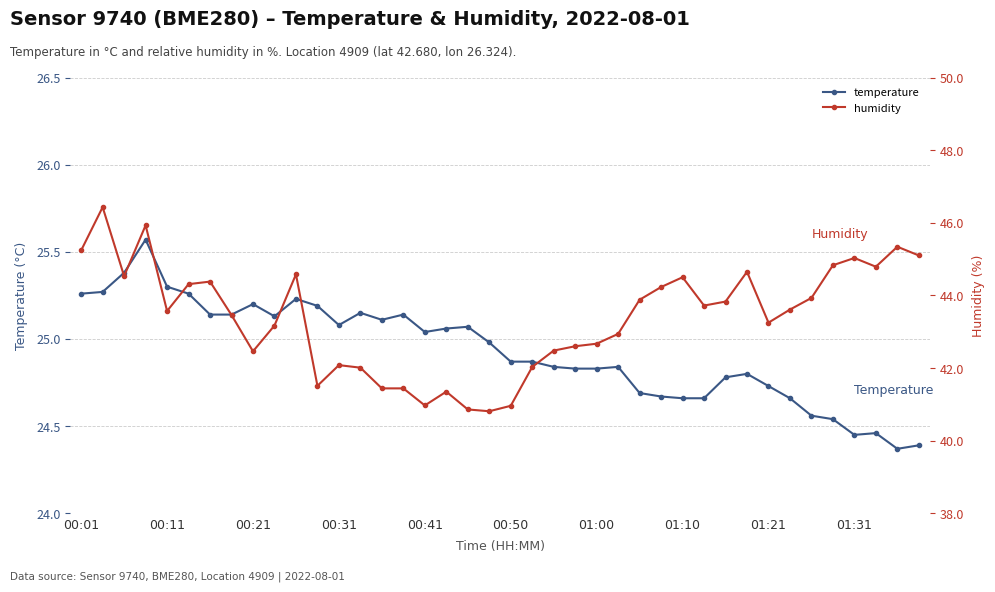

True or false: temperature has a value of 25.2 at 00:21.

True